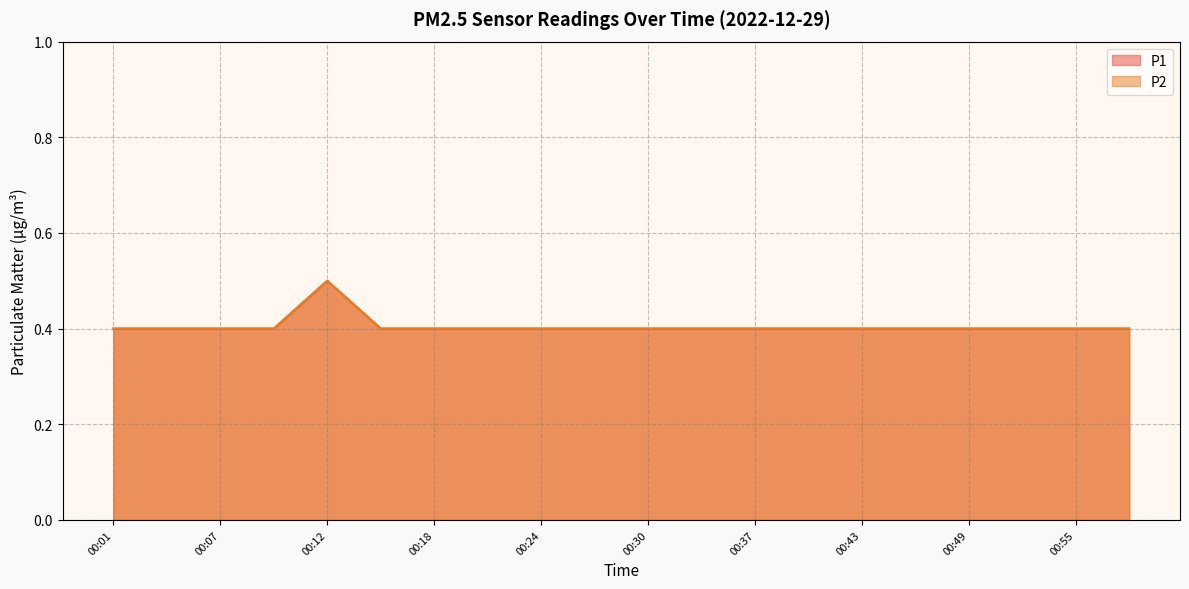

What is the maximum value shown in the chart?

0.5